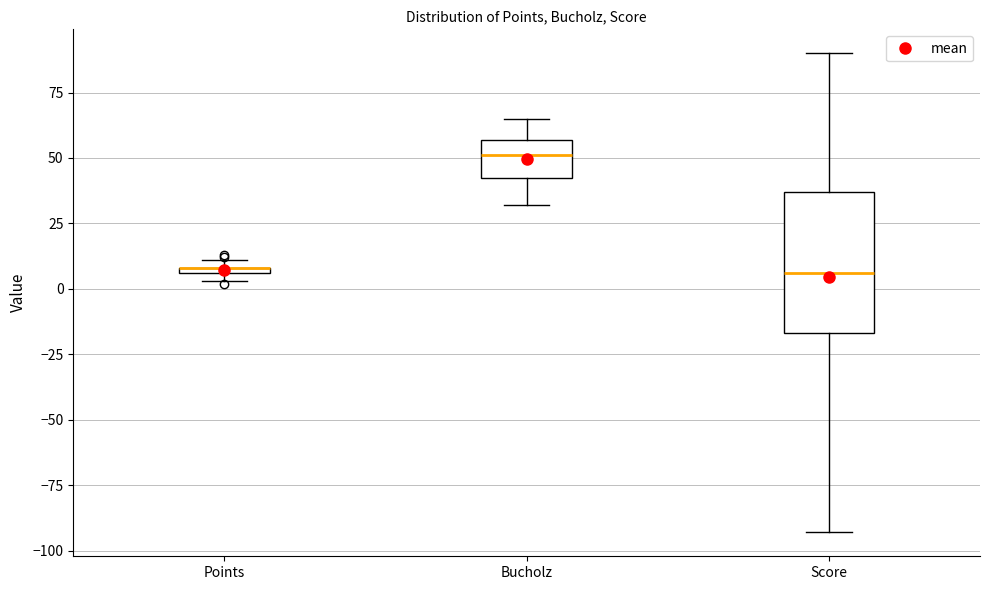

Where does the upper whisker of the box for Score end on the y-axis? The values are not printed on the chart, so give them approximately, as read against the axis.

90